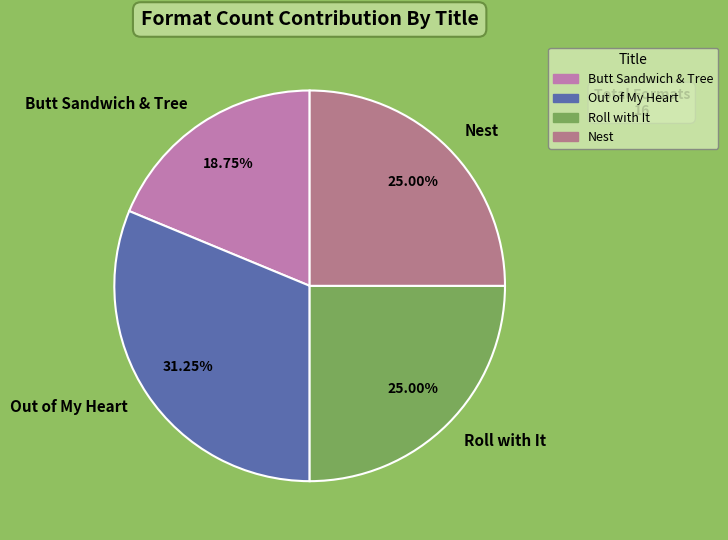

What percentage is the Roll with It slice, to the nearest percent?

25%